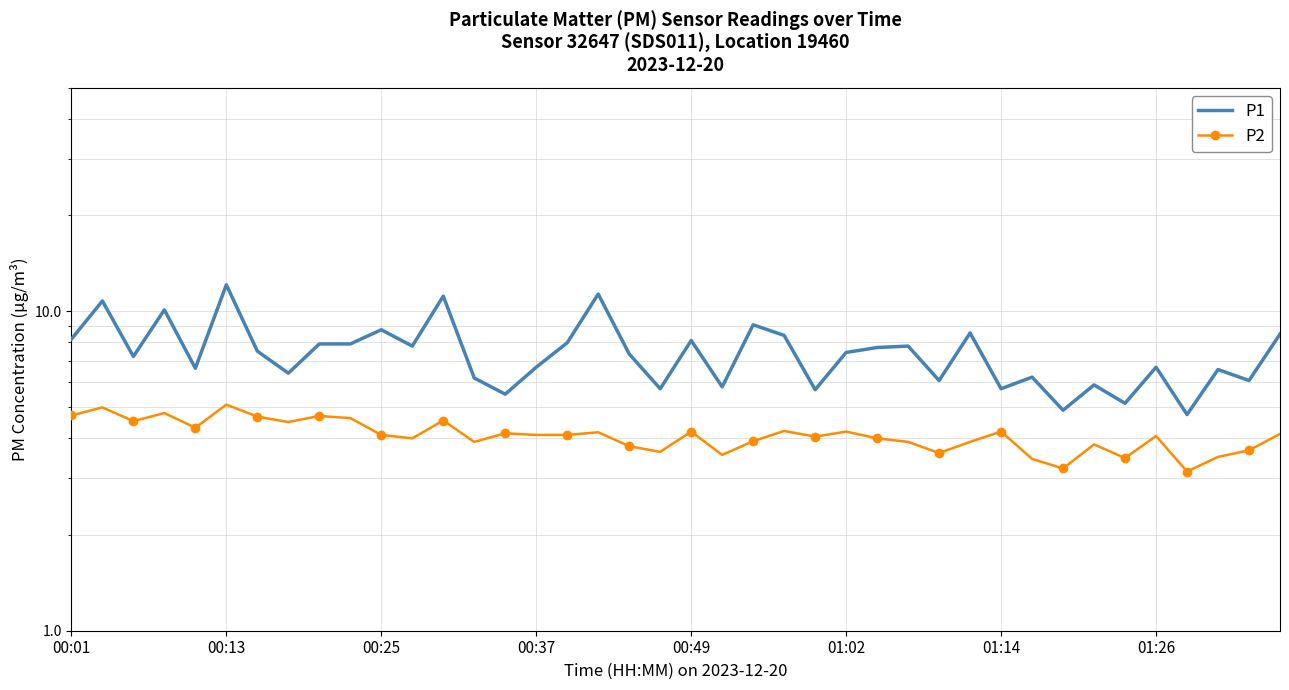

Which series has the largest total across all categories?

P1